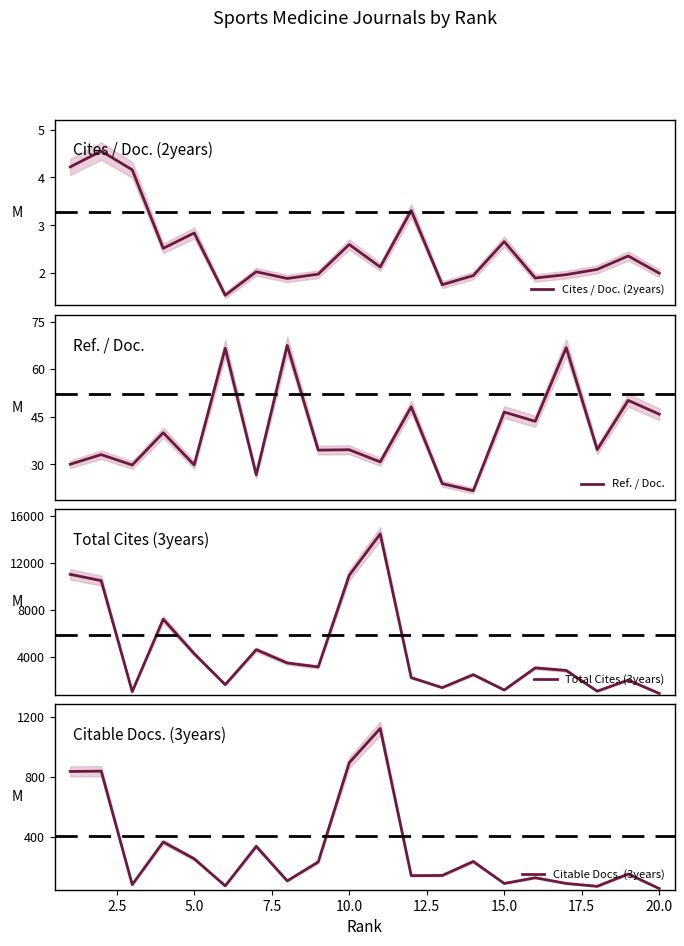

Which series has the widest spread of values?

Total Cites (3years)